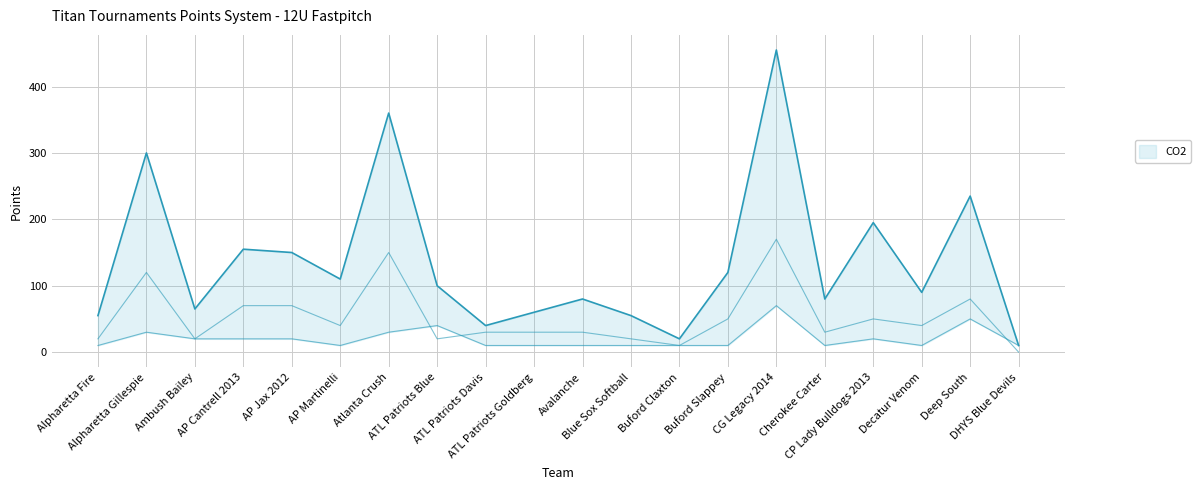

How many data points in Total Points are above 100?

9